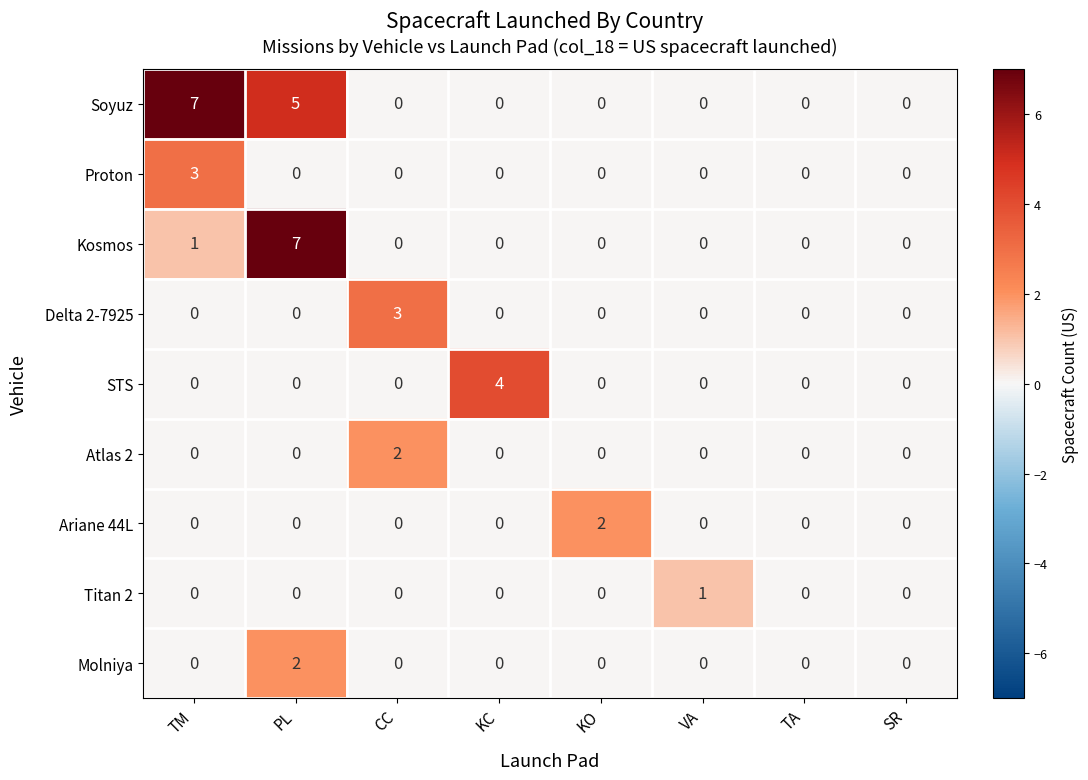

What is the difference between the highest and lowest values at TM?

7